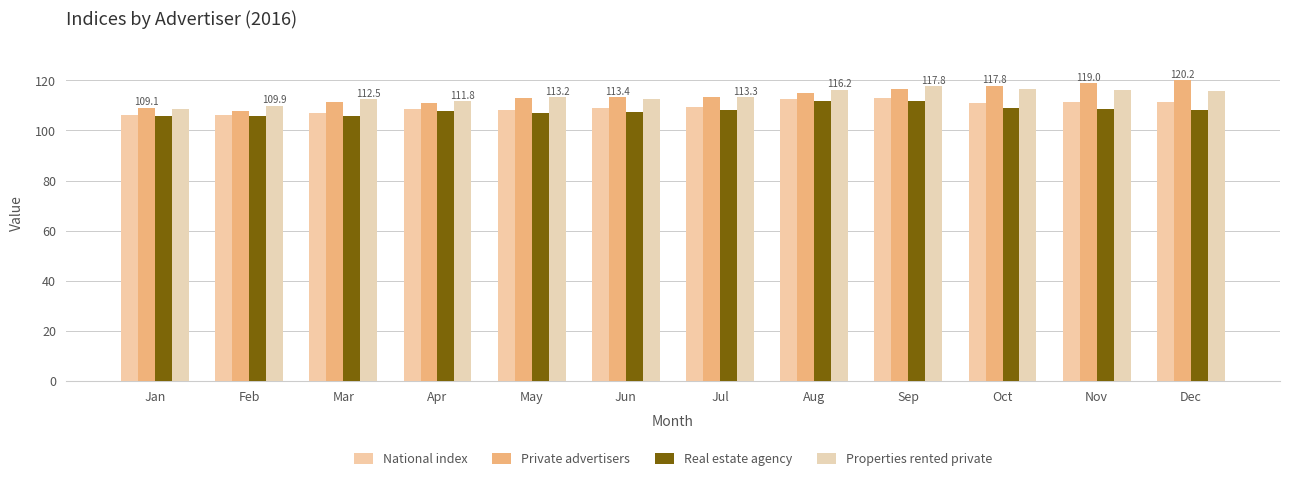

Rank the series by their maximum value, from highest to lowest.

Private advertisers, Properties rented private, National index, Real estate agency